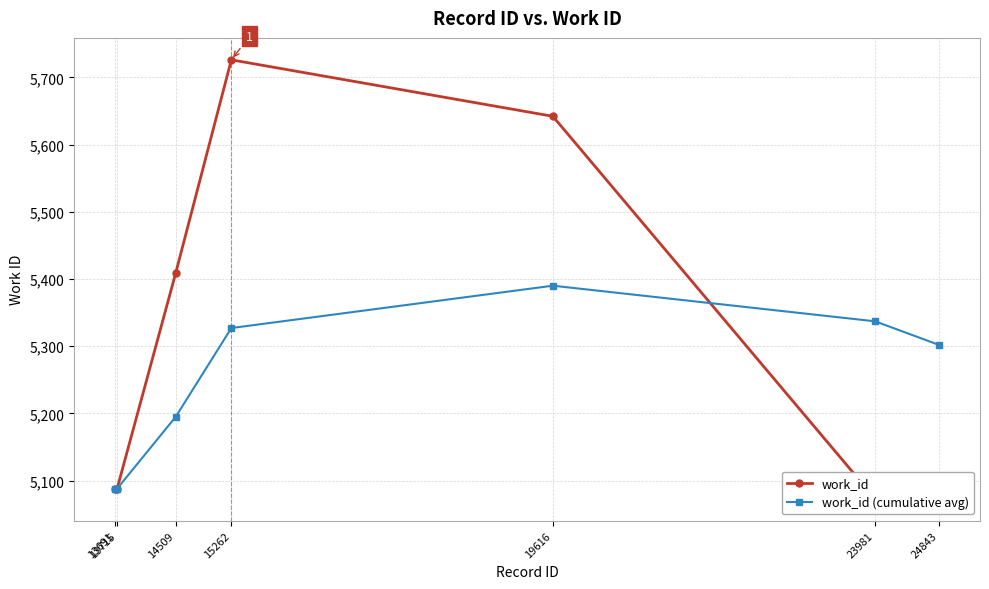

What is the minimum value for work_id (cumulative avg)?

5088